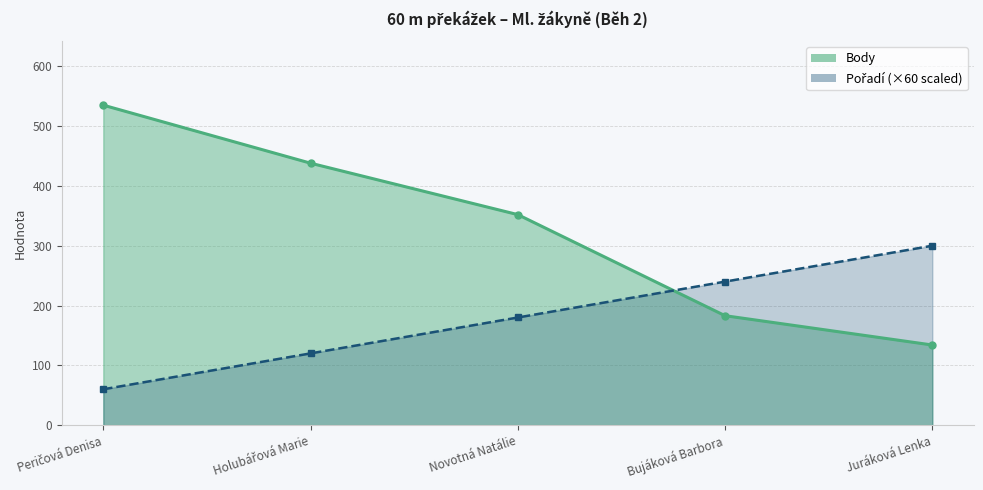

Rank the categories by Pořadí value from lowest to highest.

Peričová Denisa, Holubářová Marie, Novotná Natálie, Bujáková Barbora, Juráková Lenka